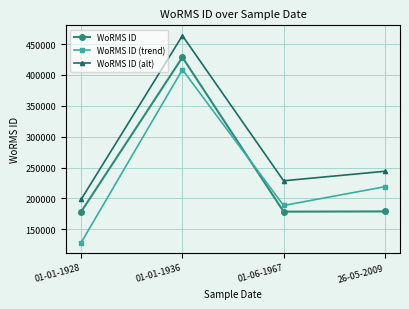

What is the label of the 4th point from the left?

26-05-2009